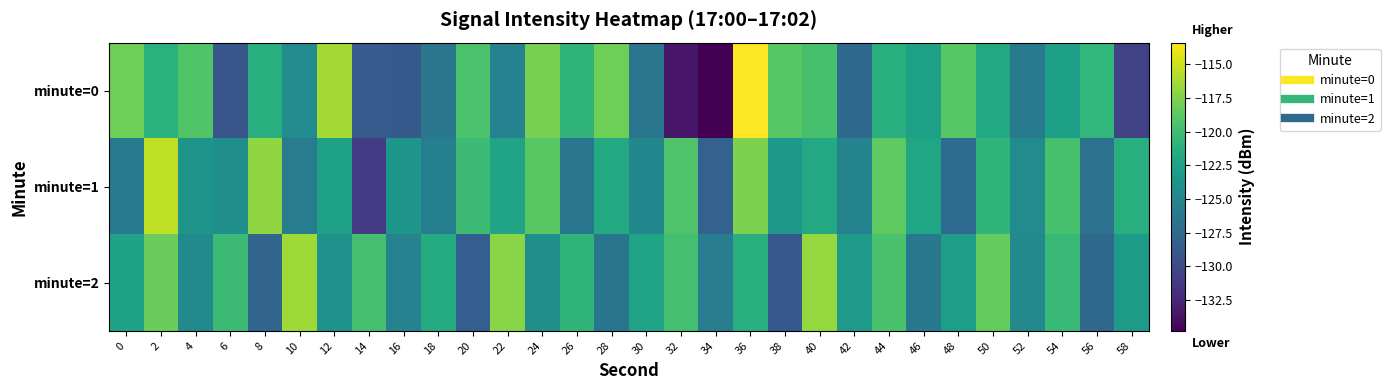

Which has a higher value, 58 or 44?

44